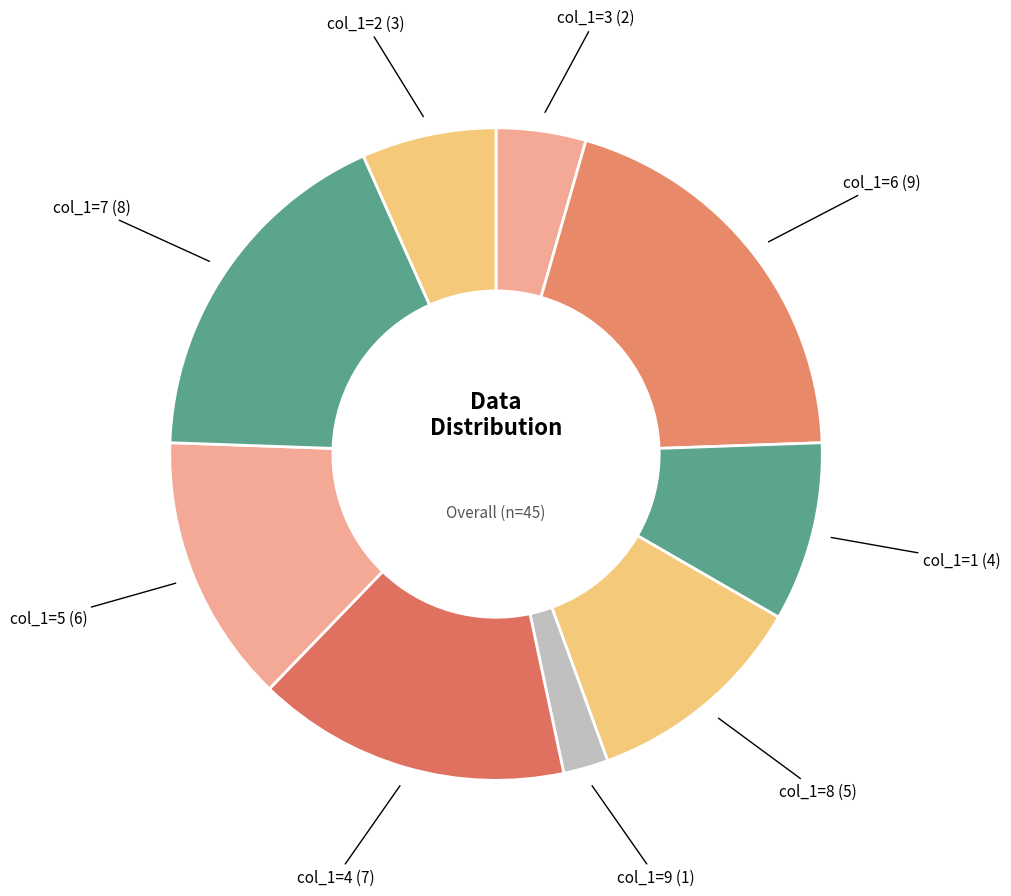

How many segments does this pie chart have?

9